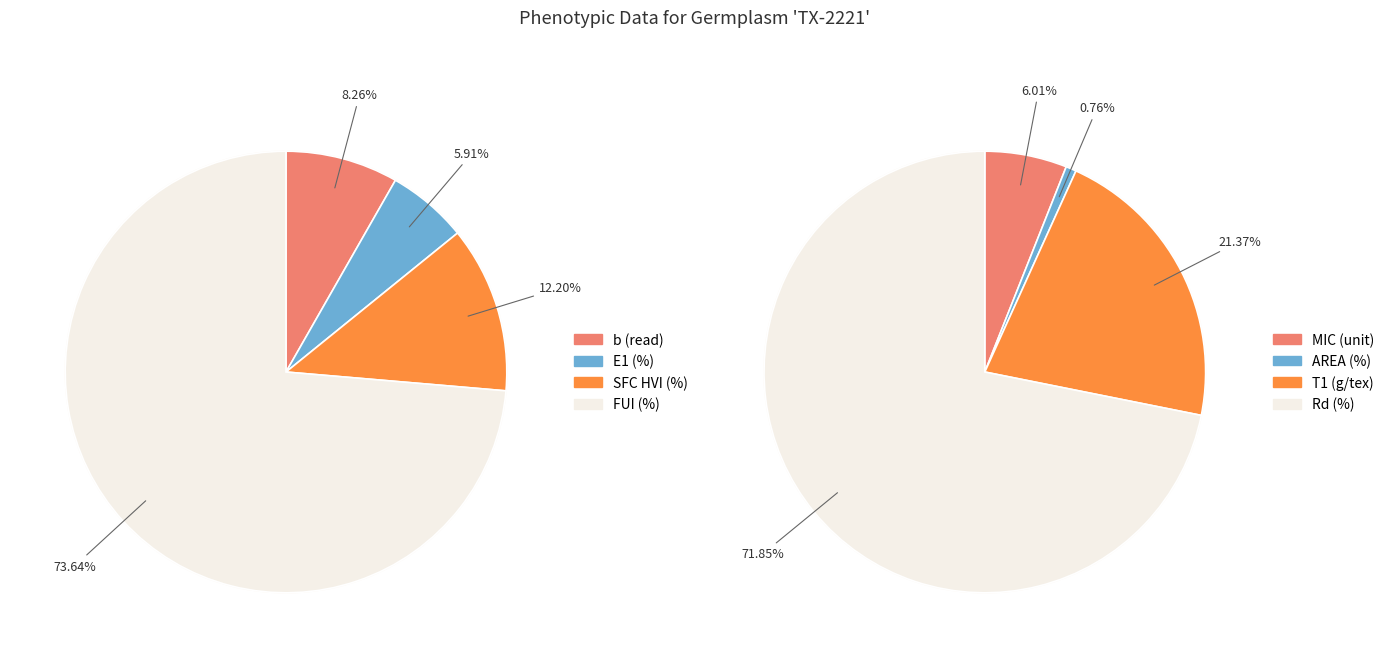

Does MIC (unit) account for over 50% of the chart?

No